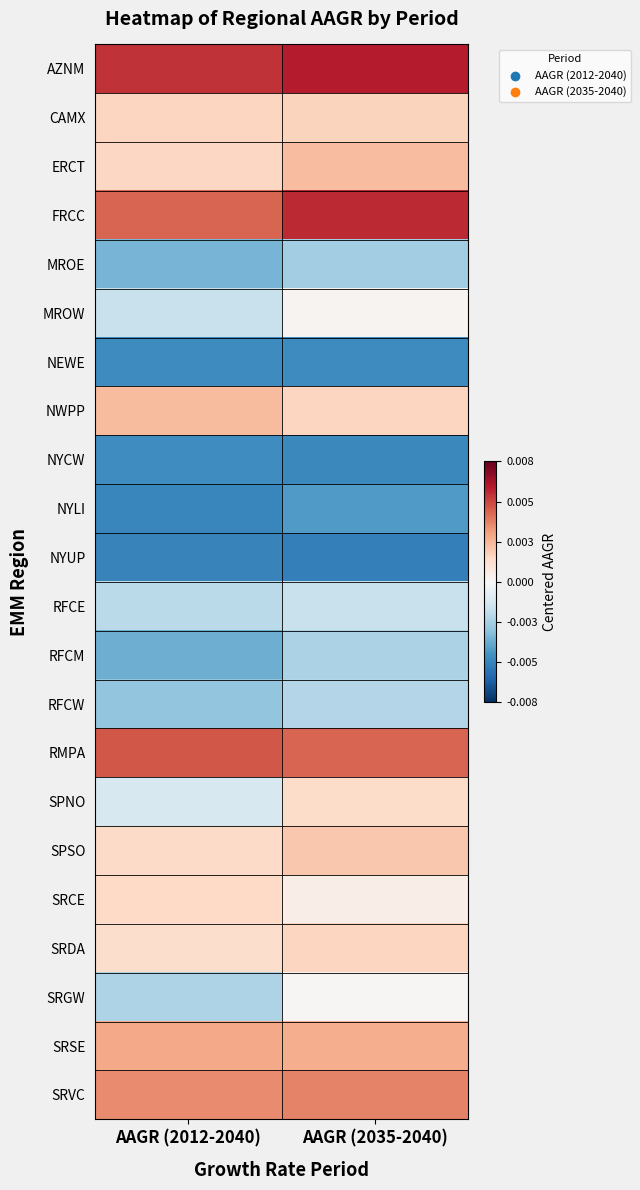

Rank the series by their maximum value, from lowest to highest.

NYUP, NEWE, NYCW, NYLI, MROE, RFCM, RFCW, RFCE, SRGW, MROW, SPNO, SRCE, SRDA, CAMX, SPSO, ERCT, NWPP, SRSE, SRVC, RMPA, FRCC, AZNM